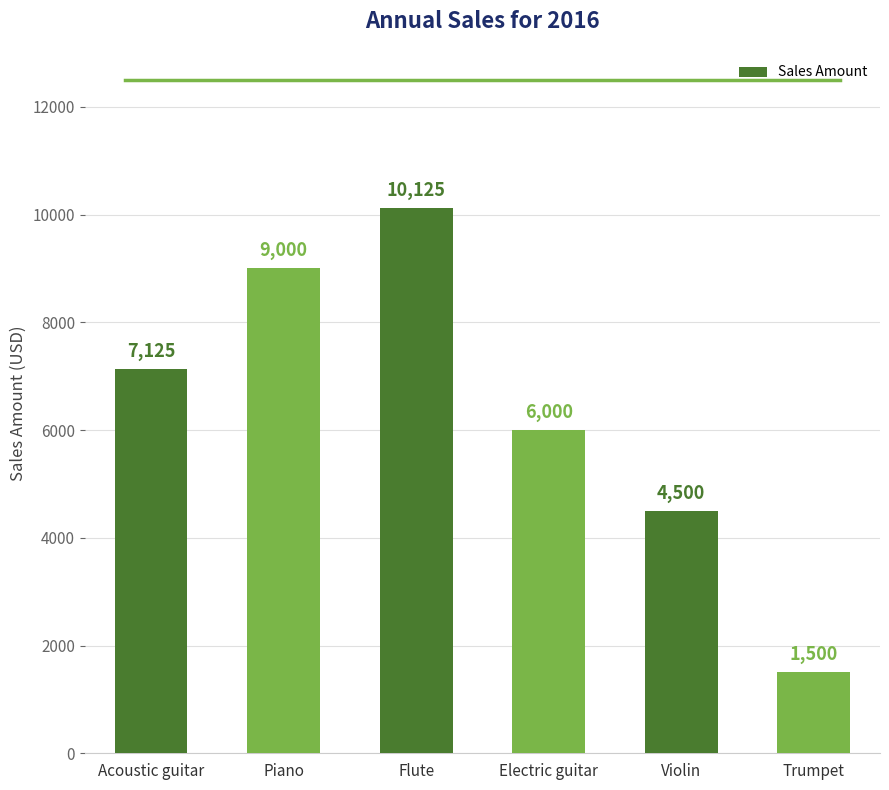

Where is the data nearest to the value 5812?

Electric guitar